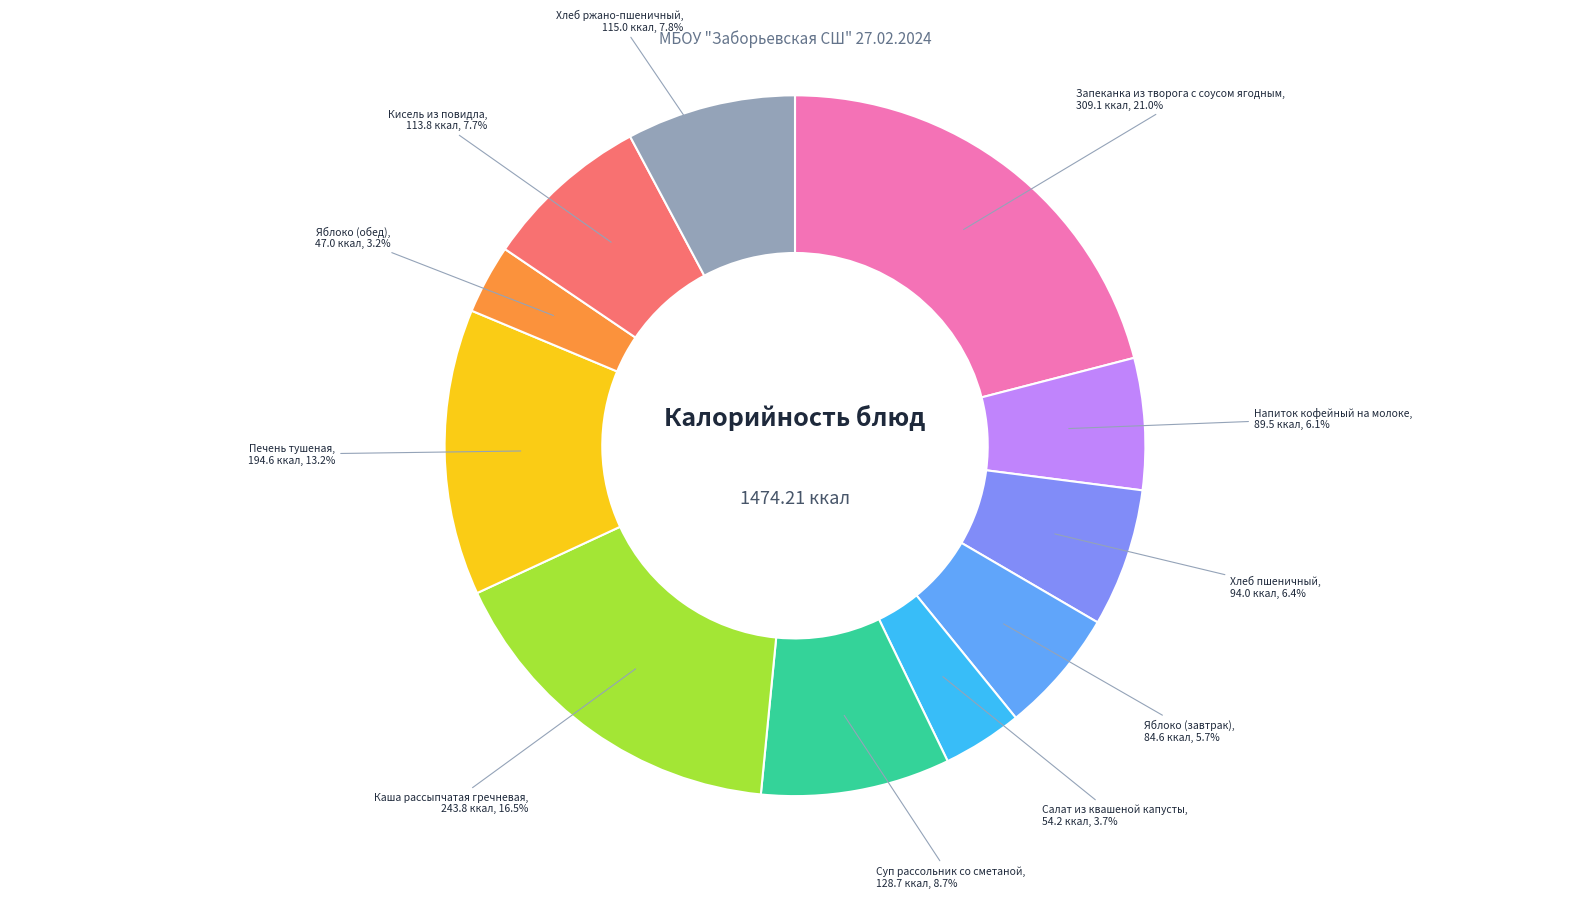

Approximately how many times larger is the value at Хлеб ржано-пшеничный compared to Яблоко (обед)?

2.4